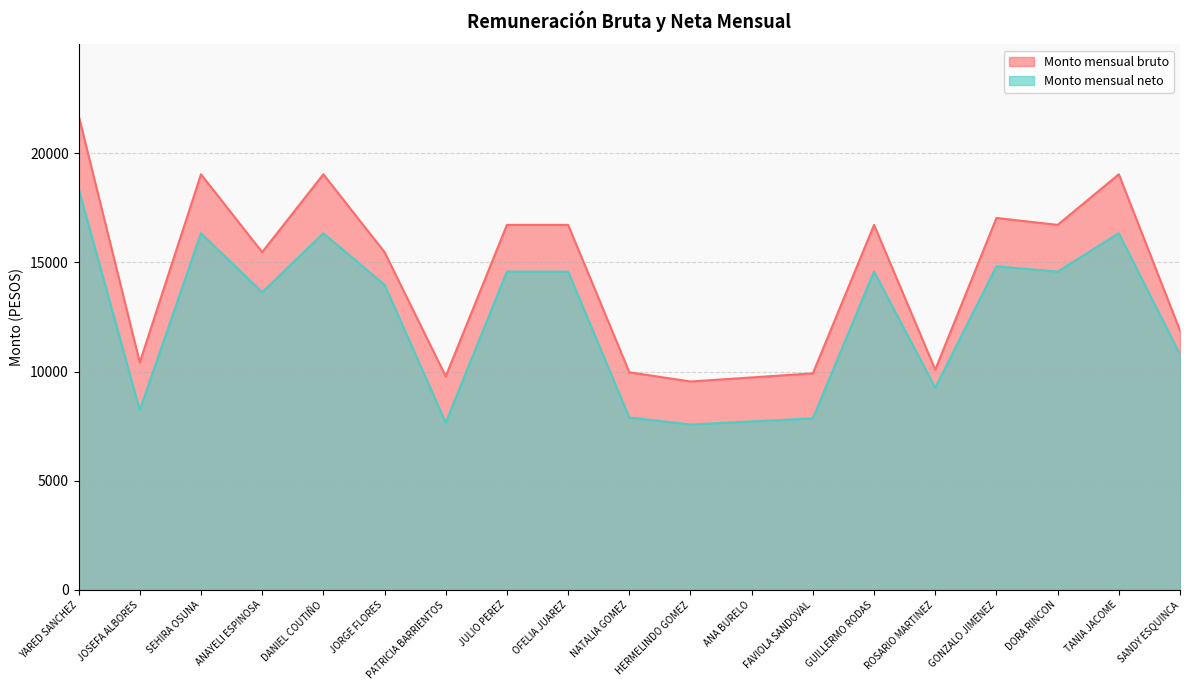

Read the Monto mensual neto value at JORGE FLORES.

13978.1